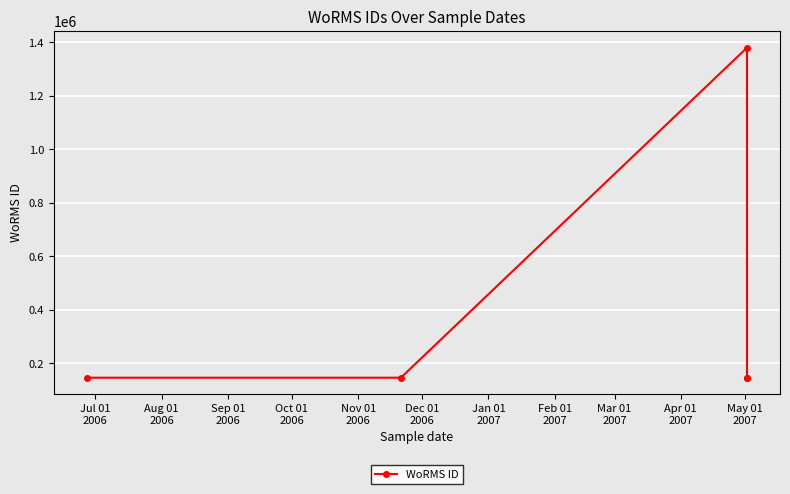

The value at Aug 01
2006 is 146624. True or false?

True